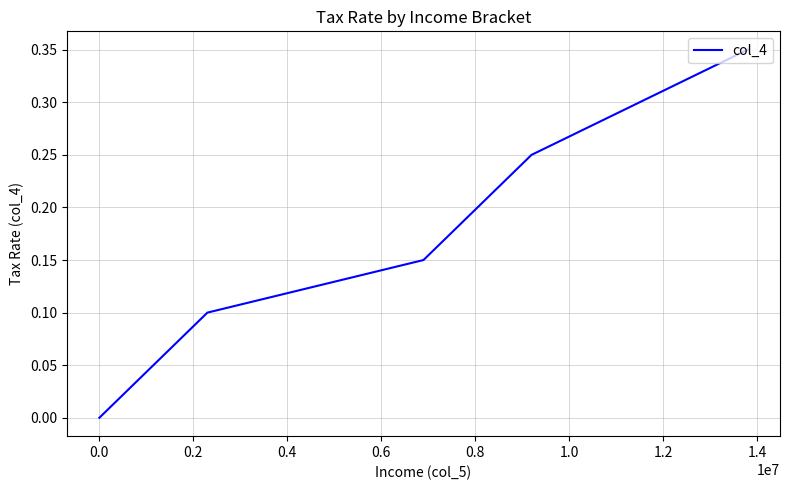

True or false: the data has more than 0 interior local peaks.

False